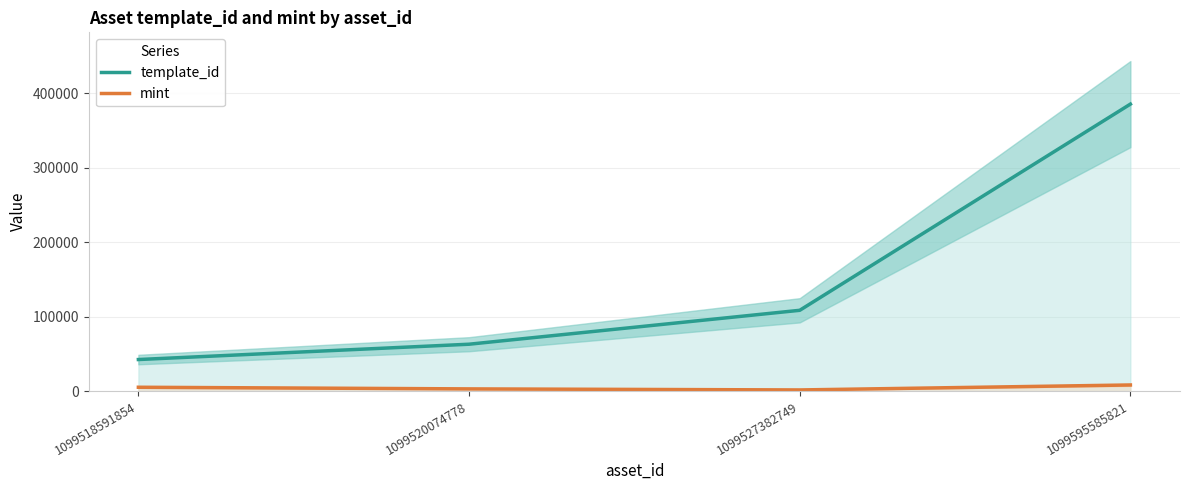

What is the highest value of the mint series?

8301